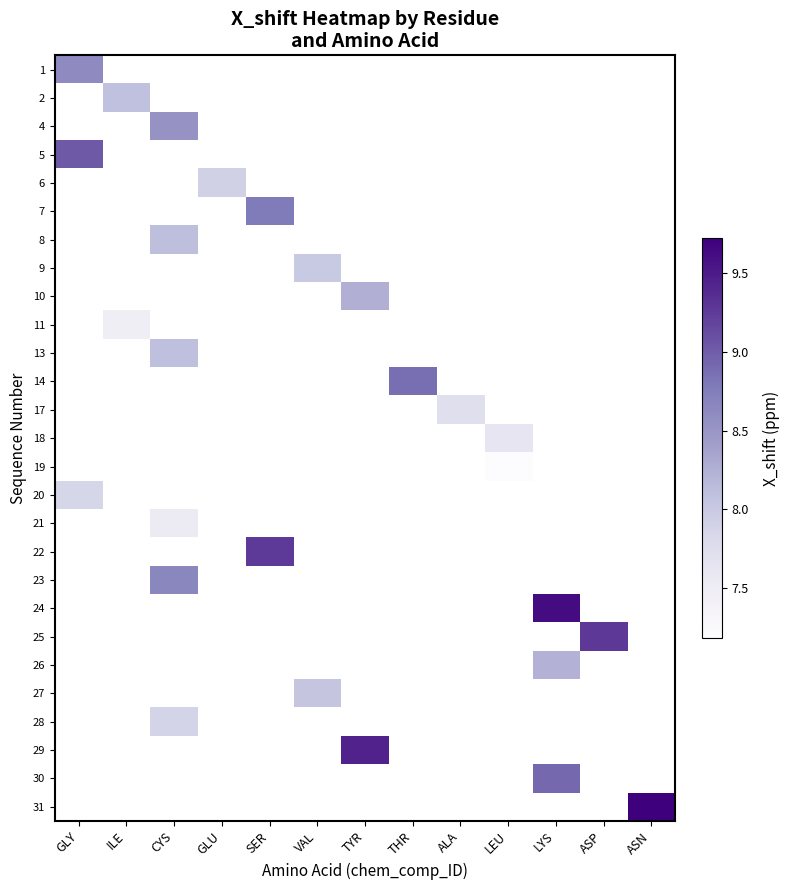

What is the greatest value displayed?

9.7